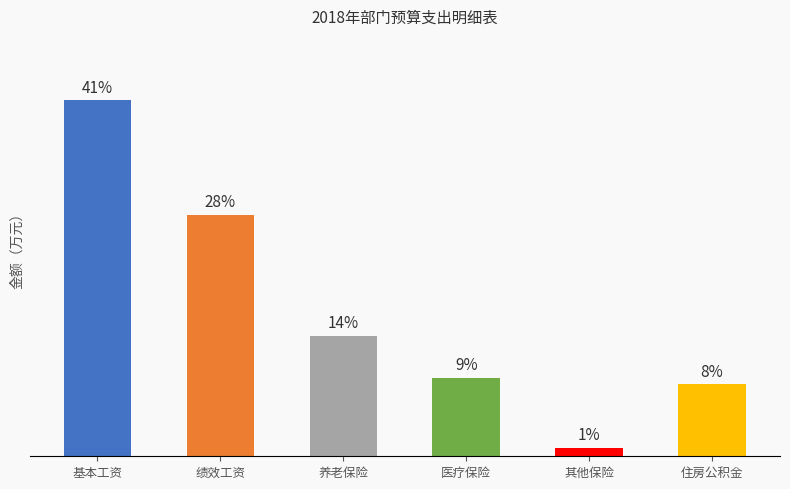

Which has a higher value, 基本工资 or 绩效工资?

基本工资